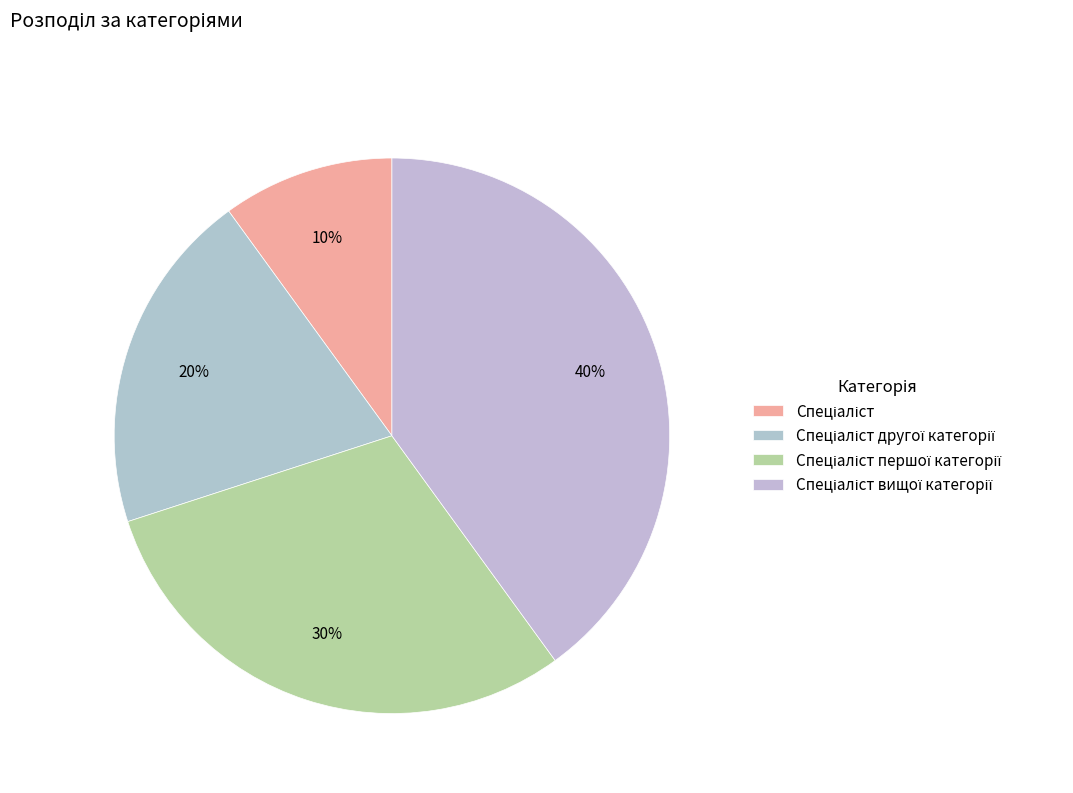

Does Спеціаліст вищої категорії account for over 50% of the chart?

No